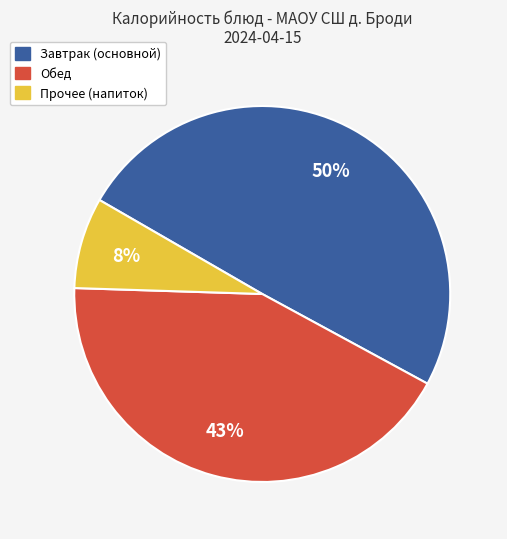

Which has a higher value, Завтрак (основной) or Прочее (напиток)?

Завтрак (основной)